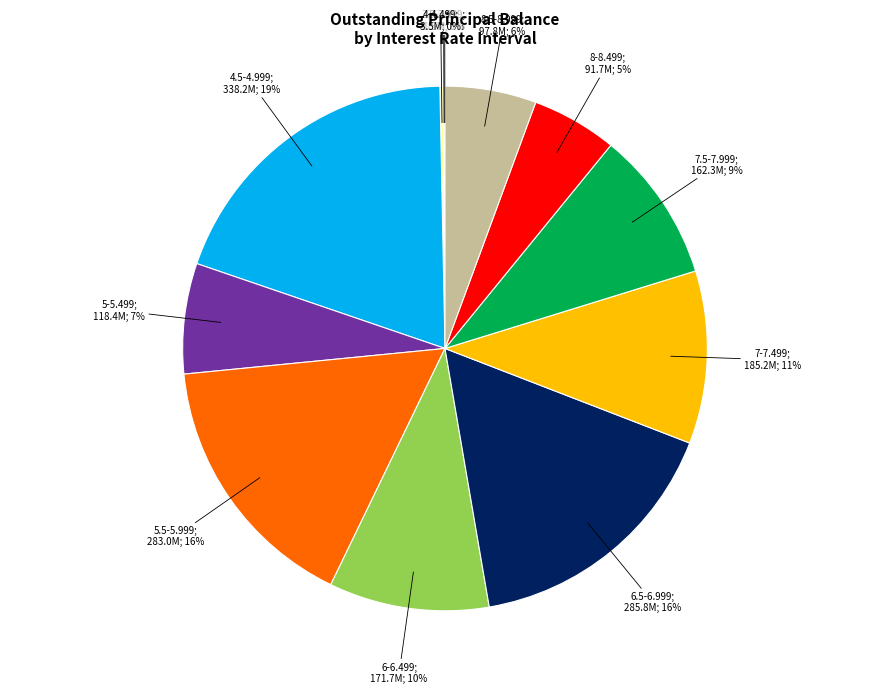

Does any single category account for the majority?

No